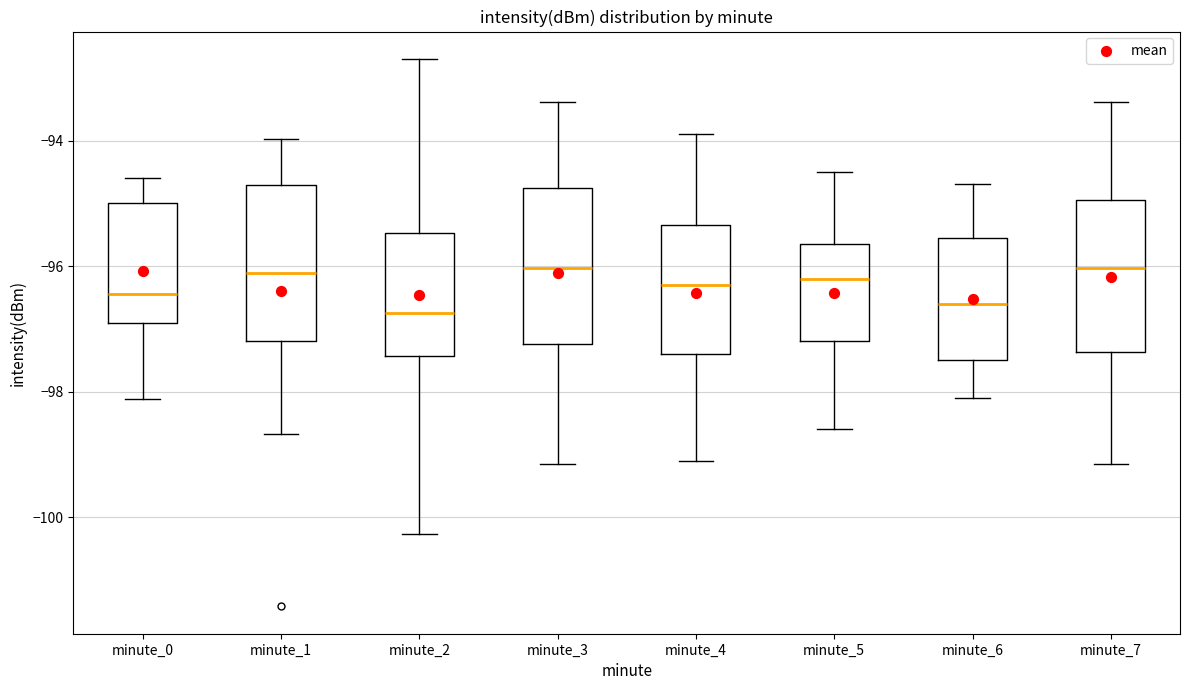

Reading left to right, transcribe this box plot: for each box, give where its median line is, the range the box spans, and where its two whiskers end, as read against the y-axis. The values are not printed on the chart, so give them approximately, as read against the axis.

minute_0: median -96.4, box -97.0 to -95.0, whiskers -98.2 to -94.6
minute_1: median -96.2, box -97.2 to -94.8, whiskers -98.6 to -94.0
minute_2: median -96.8, box -97.4 to -95.4, whiskers -100.2 to -92.6
minute_3: median -96.0, box -97.2 to -94.8, whiskers -99.2 to -93.4
minute_4: median -96.2, box -97.4 to -95.4, whiskers -99.0 to -93.8
minute_5: median -96.2, box -97.2 to -95.6, whiskers -98.6 to -94.4
minute_6: median -96.6, box -97.4 to -95.6, whiskers -98.0 to -94.6
minute_7: median -96.0, box -97.4 to -95.0, whiskers -99.2 to -93.4